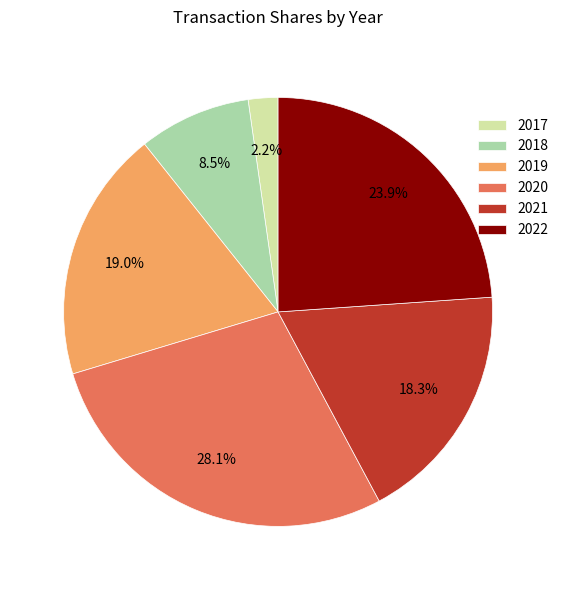

Is there a majority slice in this chart?

No